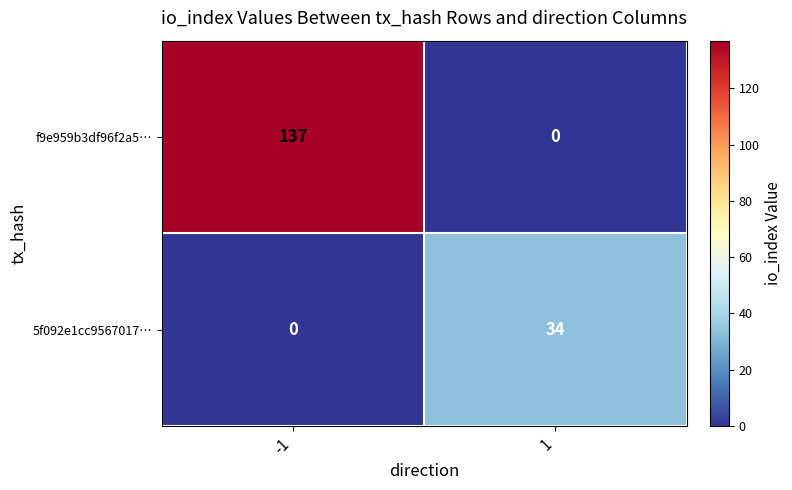

How many series are shown in this chart?

2